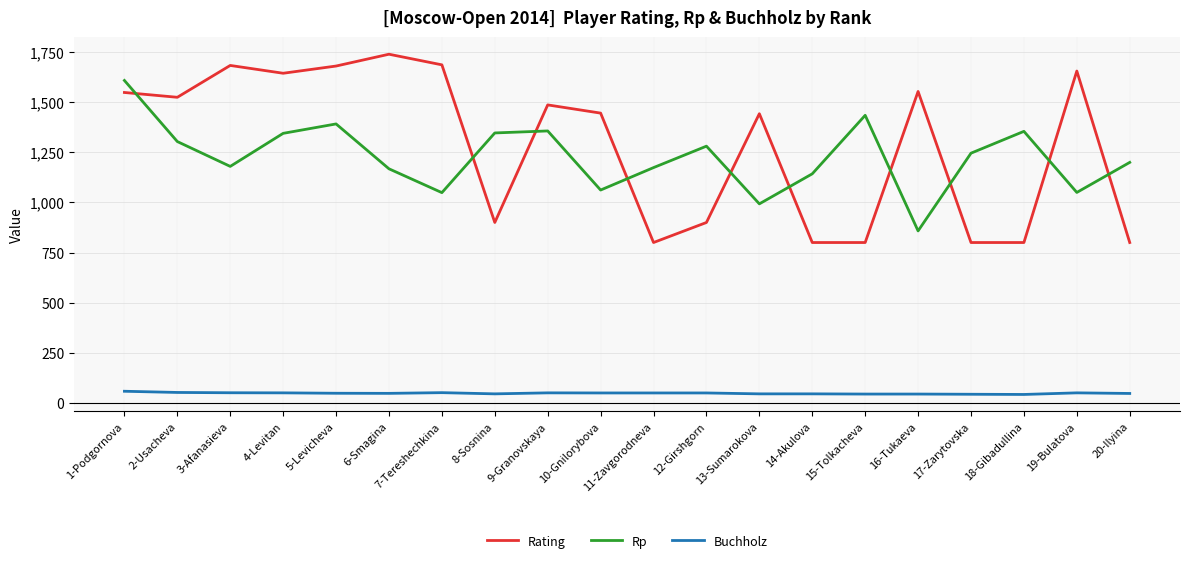

What is the minimum value shown in the chart?

41.5